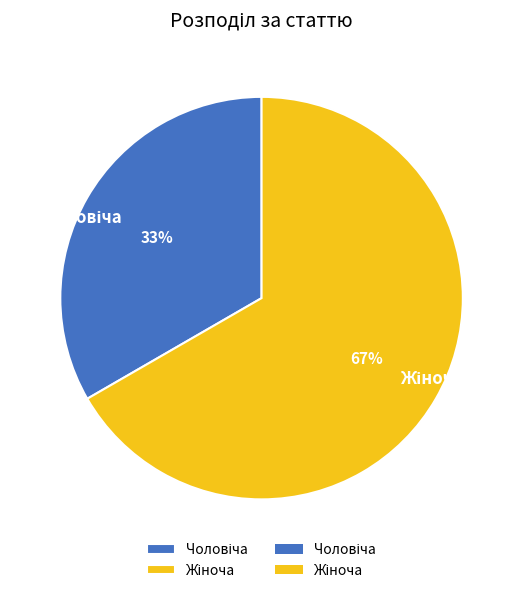

Does any single category account for the majority?

Yes